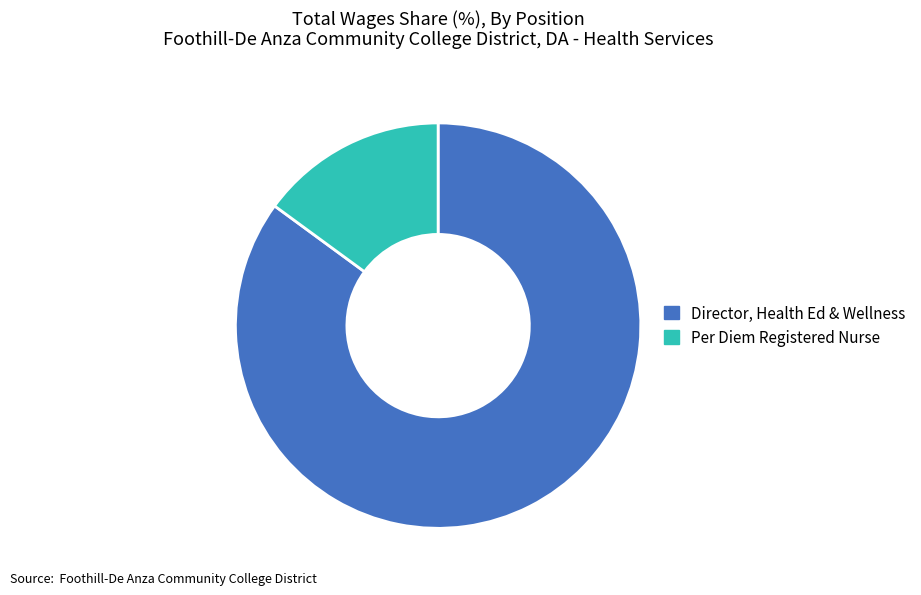

Combined, do Director, Health Ed & Wellness and Per Diem Registered Nurse account for over 50%?

Yes